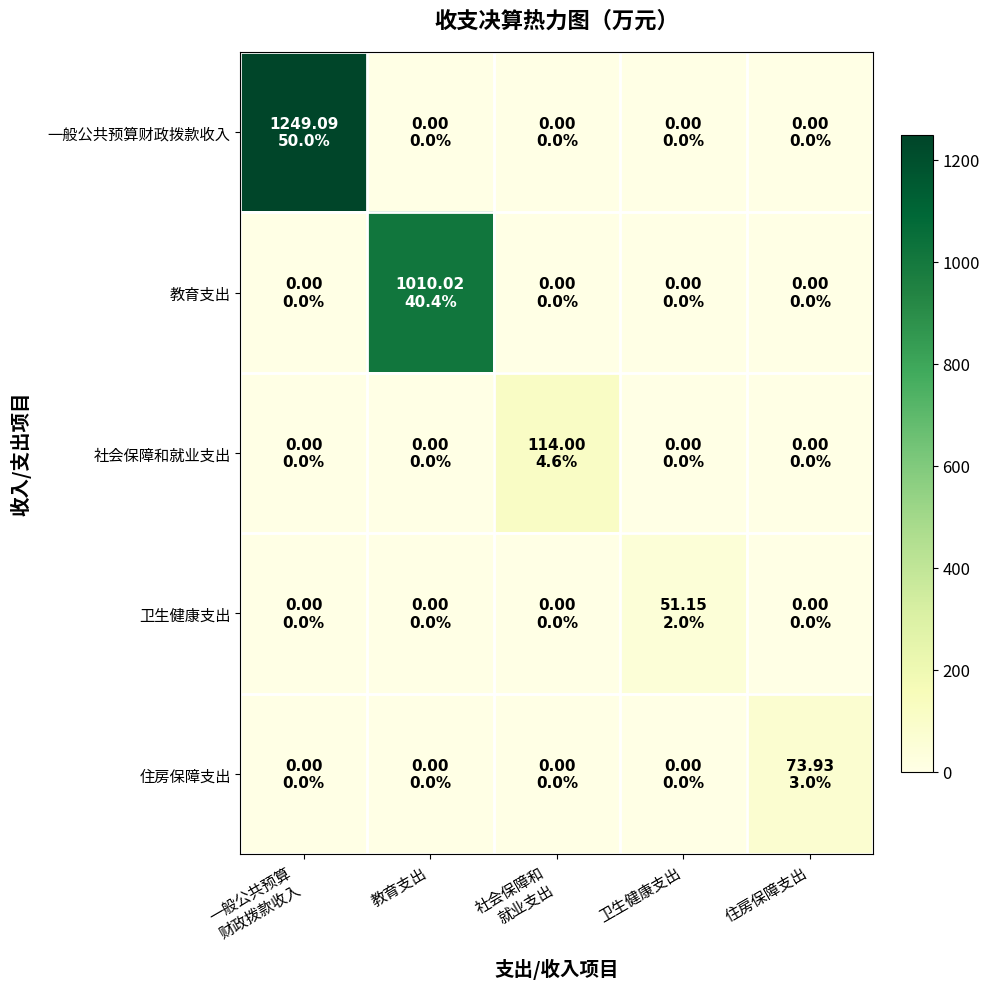

Reading left to right, list all the values displayed in this chart.

一般公共预算财政拨款收入: 一般公共预算
财政拨款收入=1249.1	教育支出=0.0	社会保障和
就业支出=0.0	卫生健康支出=0.0	住房保障支出=0.0
教育支出: 一般公共预算
财政拨款收入=0.0	教育支出=1010.0	社会保障和
就业支出=0.0	卫生健康支出=0.0	住房保障支出=0.0
社会保障和就业支出: 一般公共预算
财政拨款收入=0.0	教育支出=0.0	社会保障和
就业支出=114.0	卫生健康支出=0.0	住房保障支出=0.0
卫生健康支出: 一般公共预算
财政拨款收入=0.0	教育支出=0.0	社会保障和
就业支出=0.0	卫生健康支出=51.1	住房保障支出=0.0
住房保障支出: 一般公共预算
财政拨款收入=0.0	教育支出=0.0	社会保障和
就业支出=0.0	卫生健康支出=0.0	住房保障支出=73.9